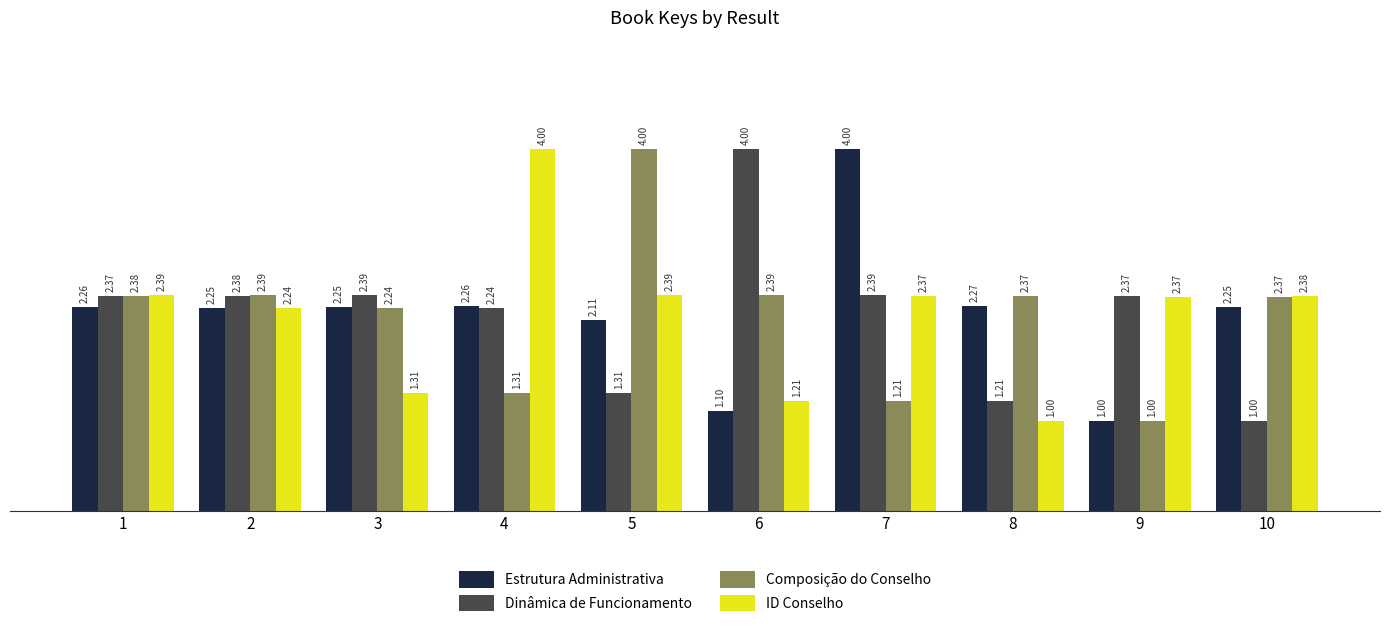

What is the minimum value for Dinâmica de Funcionamento?

1.0